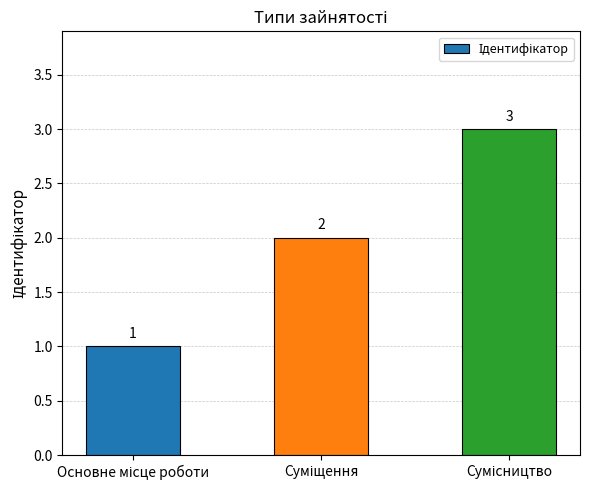

What is the value of the 3rd bar from the left?

3